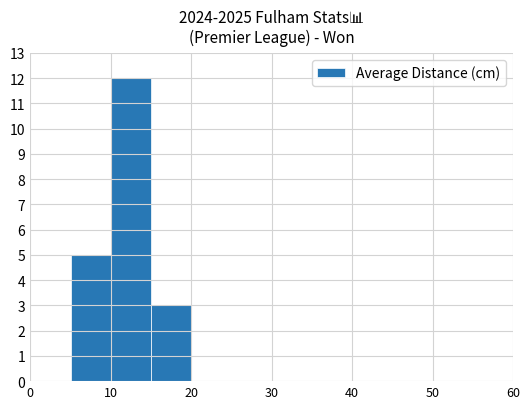

What is the sum of all values?

20